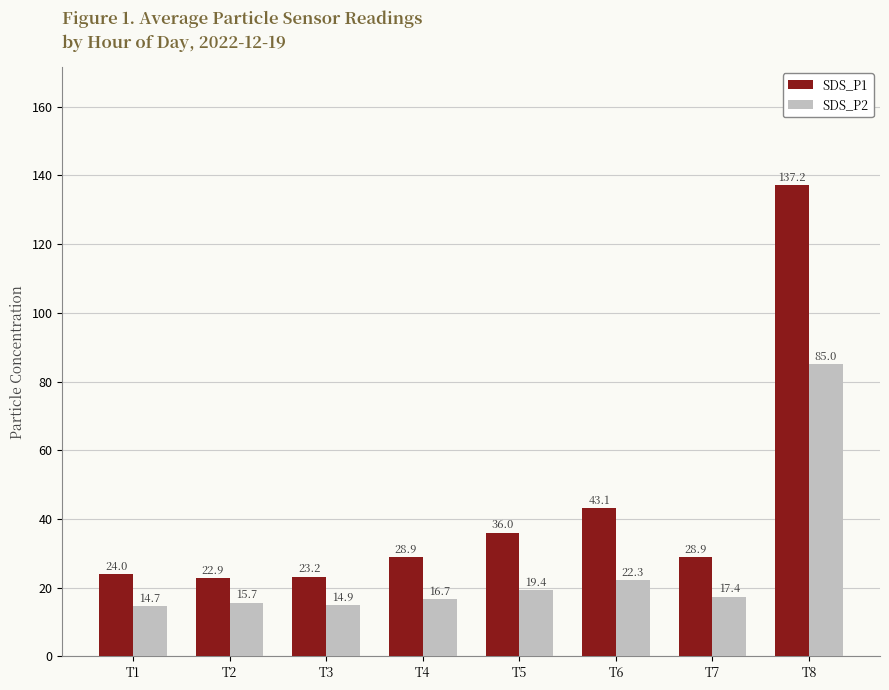

At how many categories does at least one series exceed 128?

1